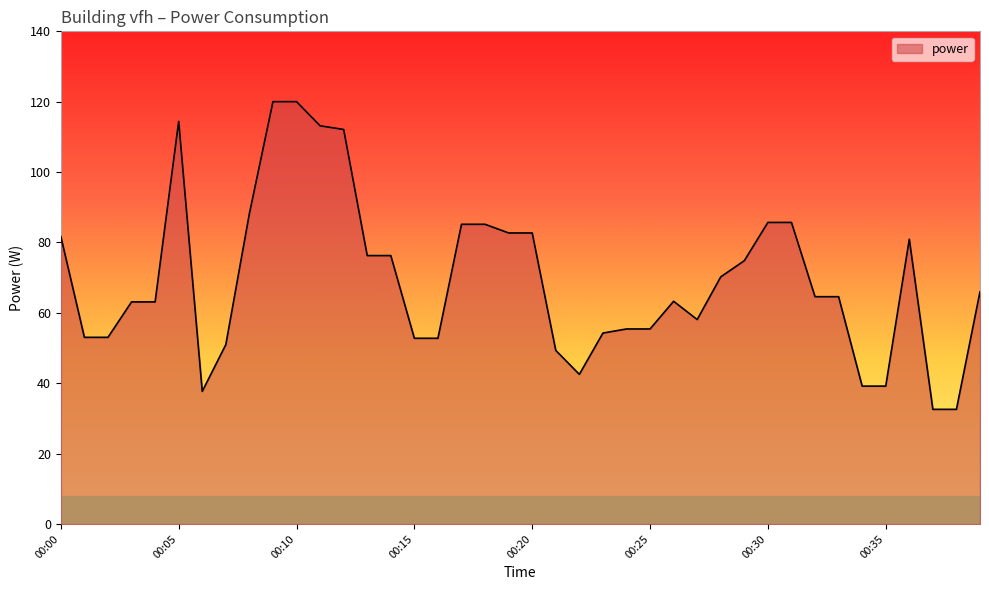

What is the difference between the maximum and minimum values?

87.4